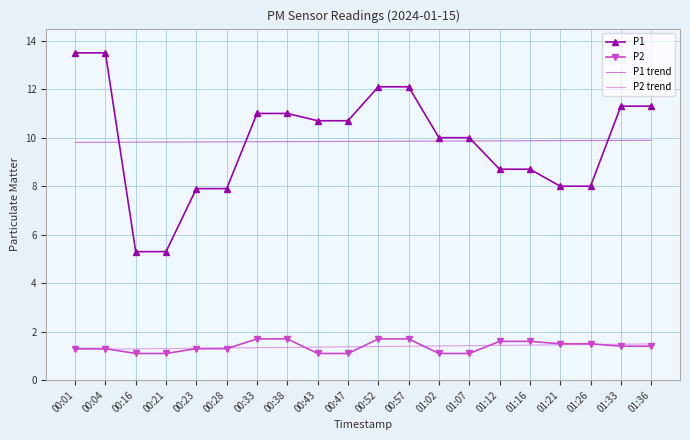

Is it true that P2 trend equals 1.3 at 00:21?

True